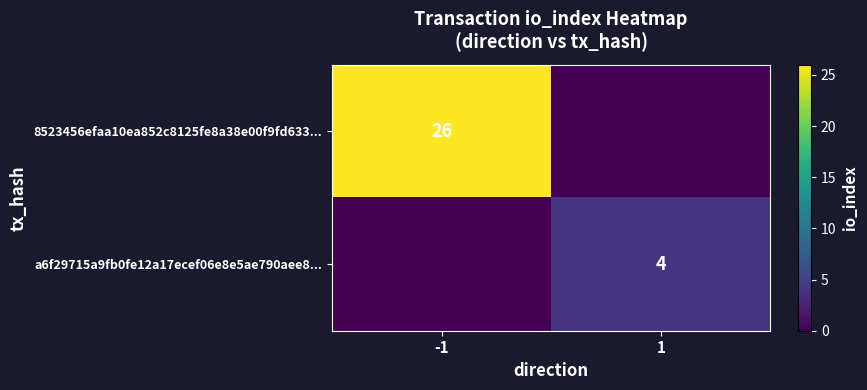

At how many categories does at least one series exceed 14?

1